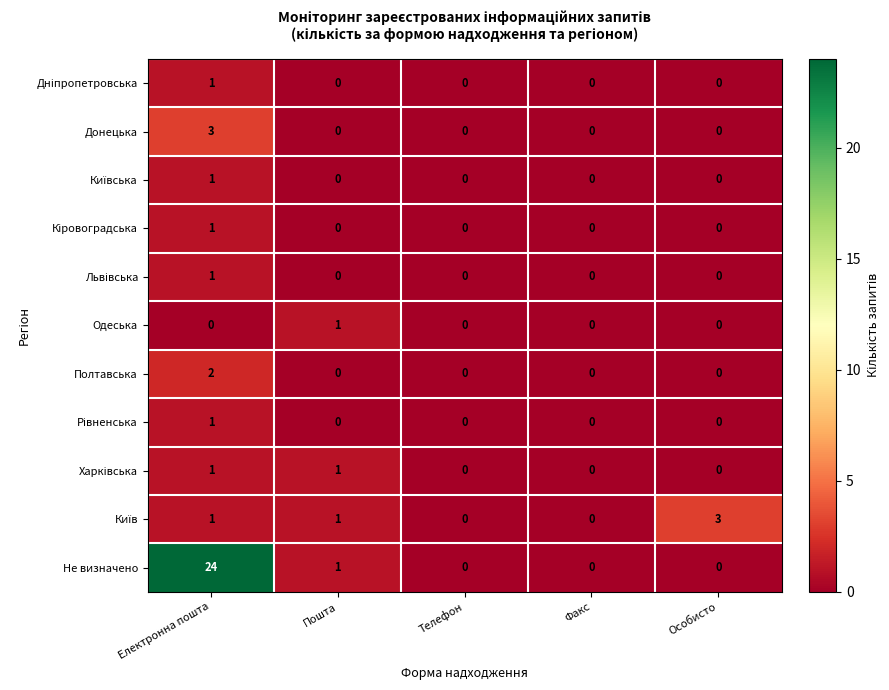

How many Донецька values are between 0 and 1?

4